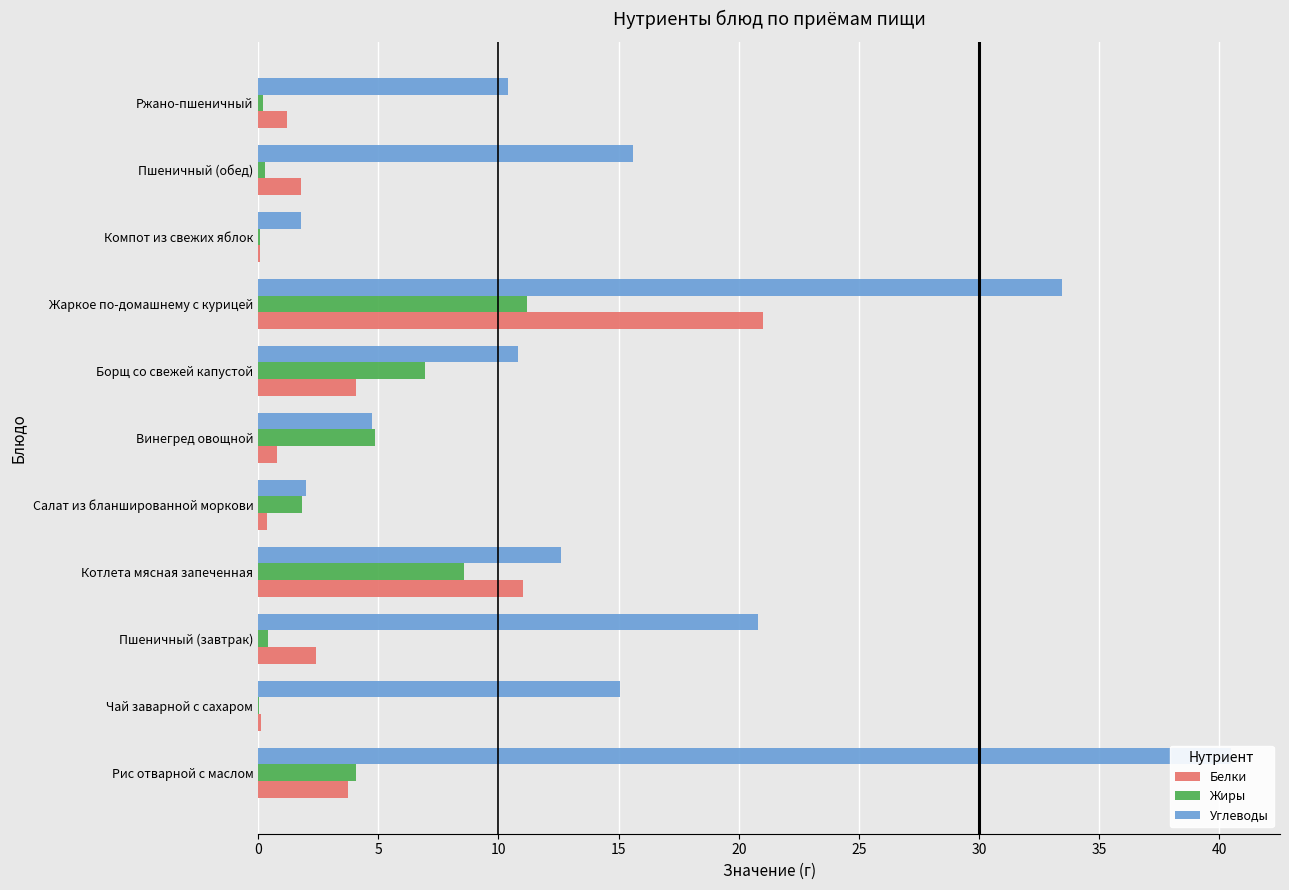

What is the lowest value of the Углеводы series?

1.8